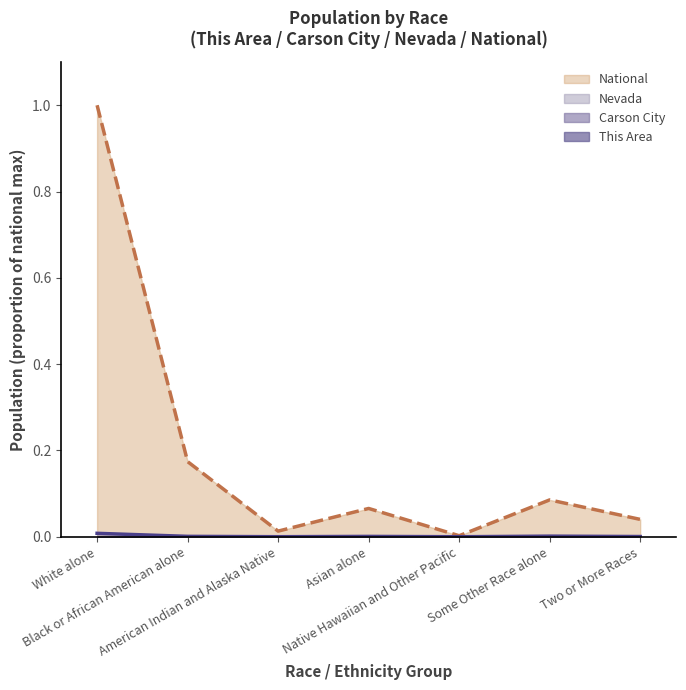

True or false: This Area and Carson City cross at least once.

False